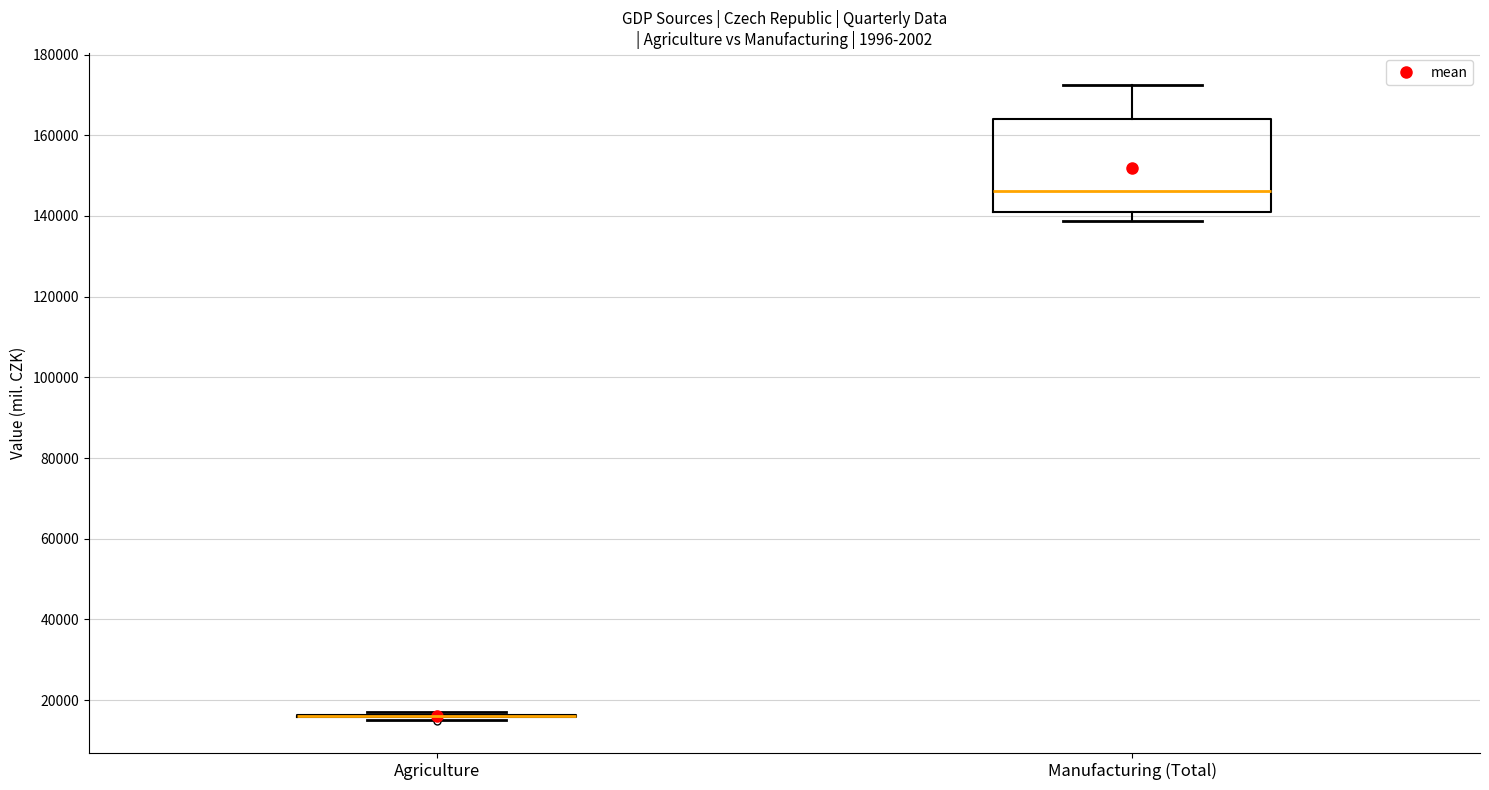

Where does the lower whisker of the box for Manufacturing (Total) end on the y-axis? The values are not printed on the chart, so give them approximately, as read against the axis.

138000